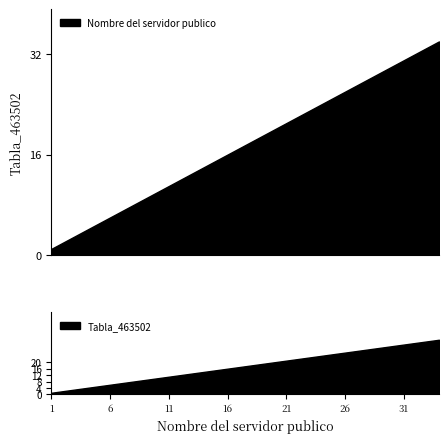

At which label does Tabla_463502 first exceed 18?

19